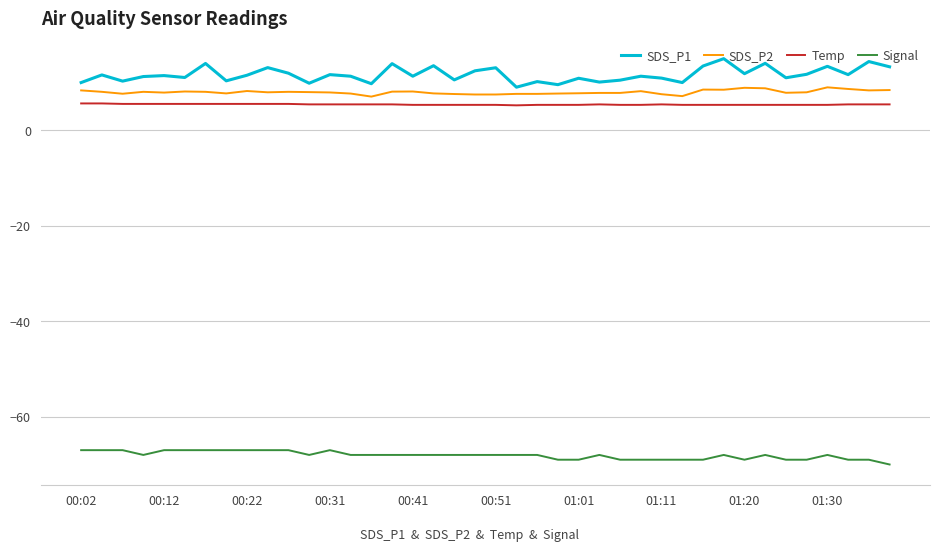

What is the difference between the maximum and minimum values in the SDS_P1 series?

6.0